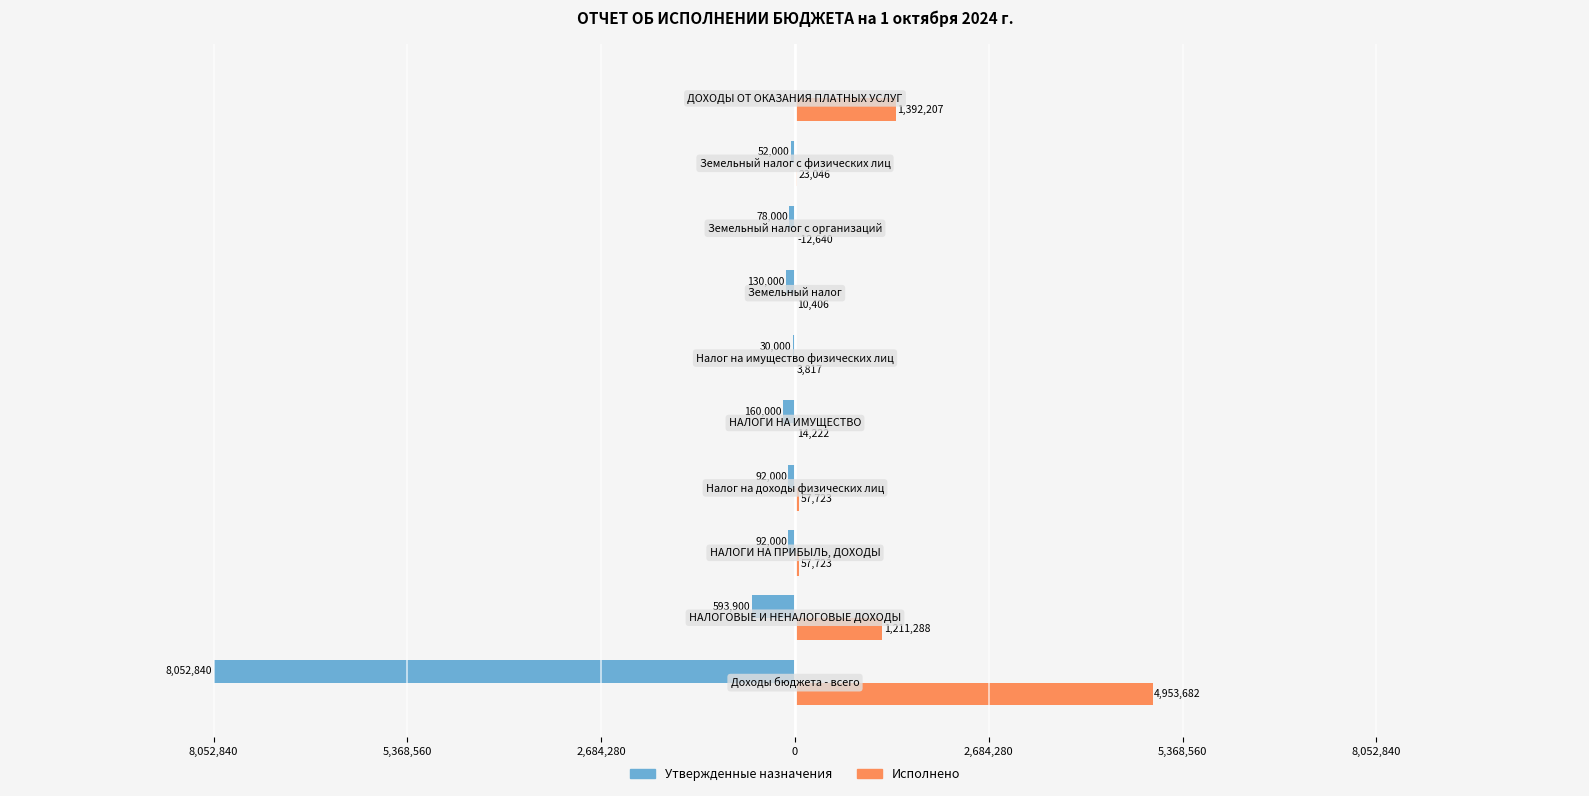

Which series has the largest range (max minus min)?

Утвержденные назначения